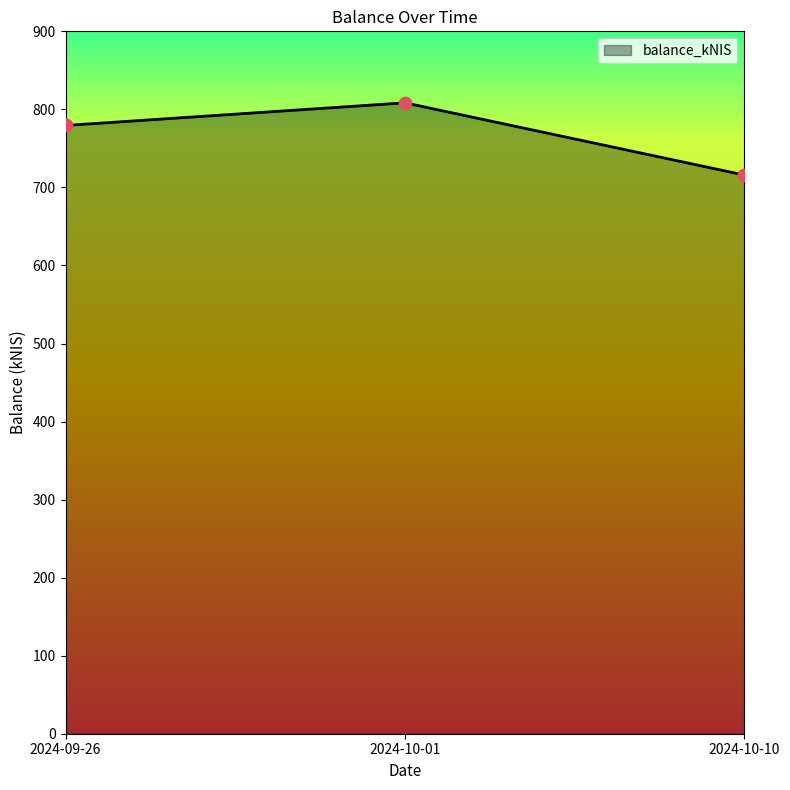

What is the change in value from 2024-09-26 to 2024-10-01?

+29.0